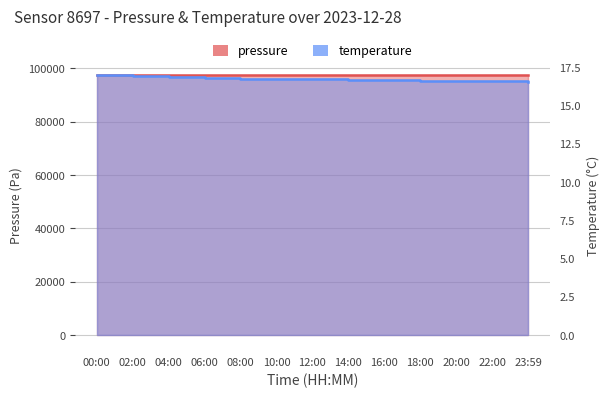

What is the lowest value of the temperature series?

16.6